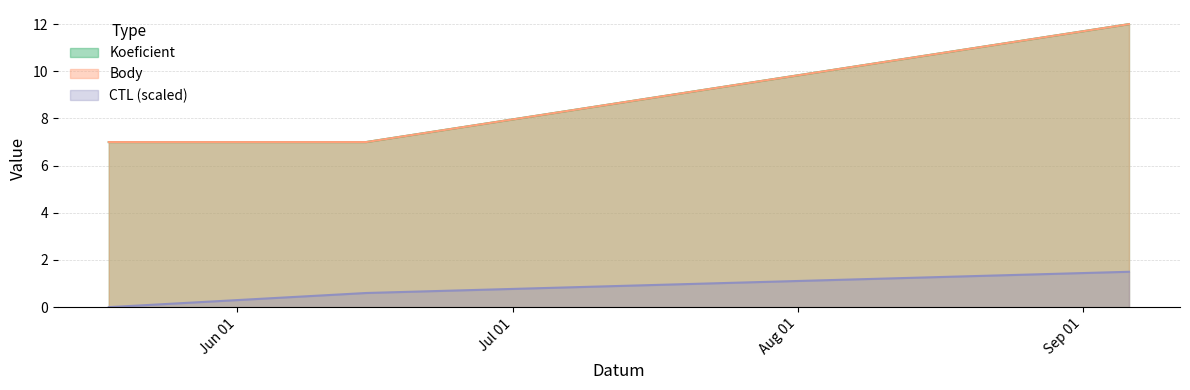

True or false: Body and CTL intersect in this chart.

False